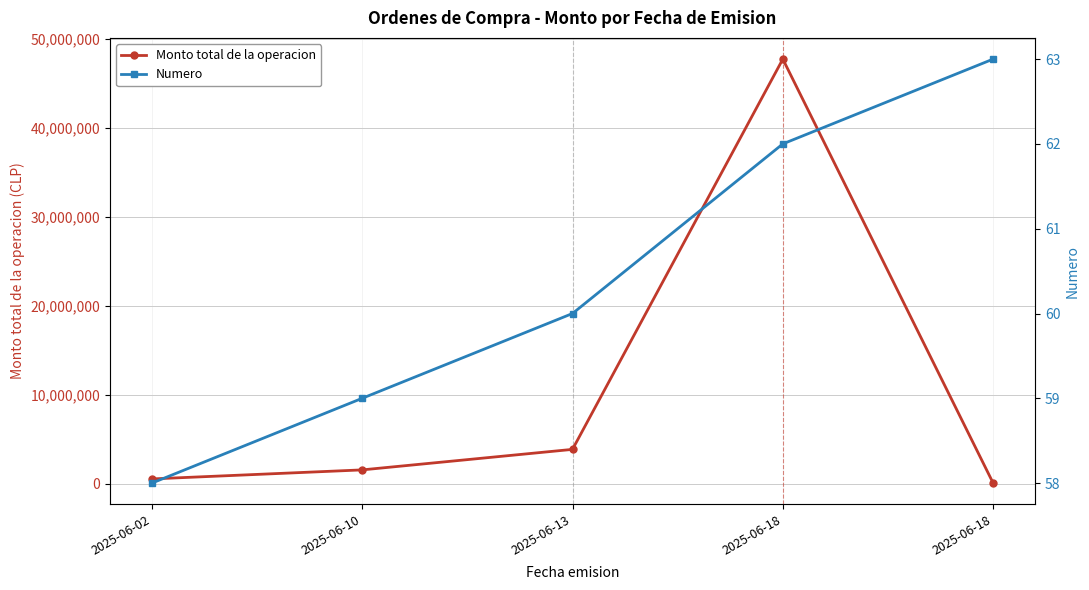

True or false: Monto total de la operacion and Numero cross at least once.

False